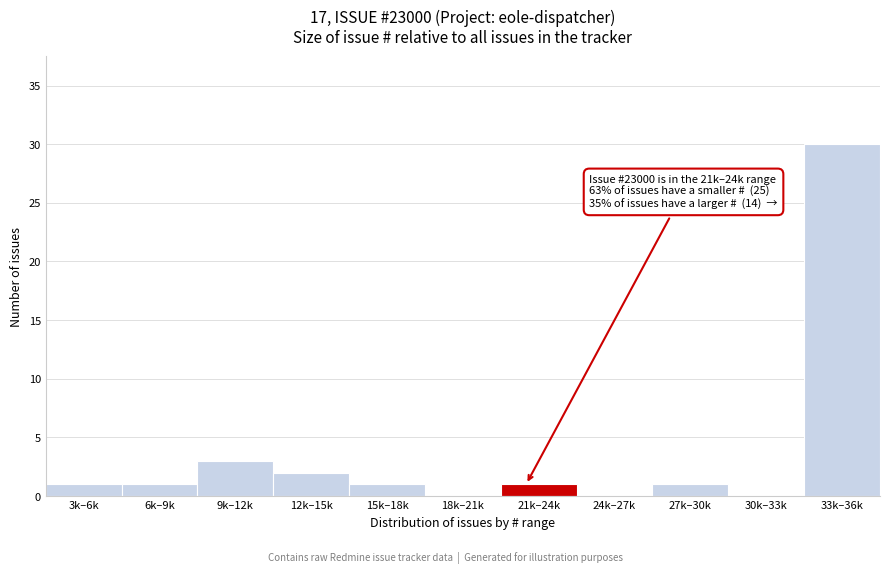

Reading left to right, transcribe all the data shown in this chart.

3k–6k=1	6k–9k=1	9k–12k=3	12k–15k=2	15k–18k=1	18k–21k=0	21k–24k=1	24k–27k=0	27k–30k=1	30k–33k=0	33k–36k=30